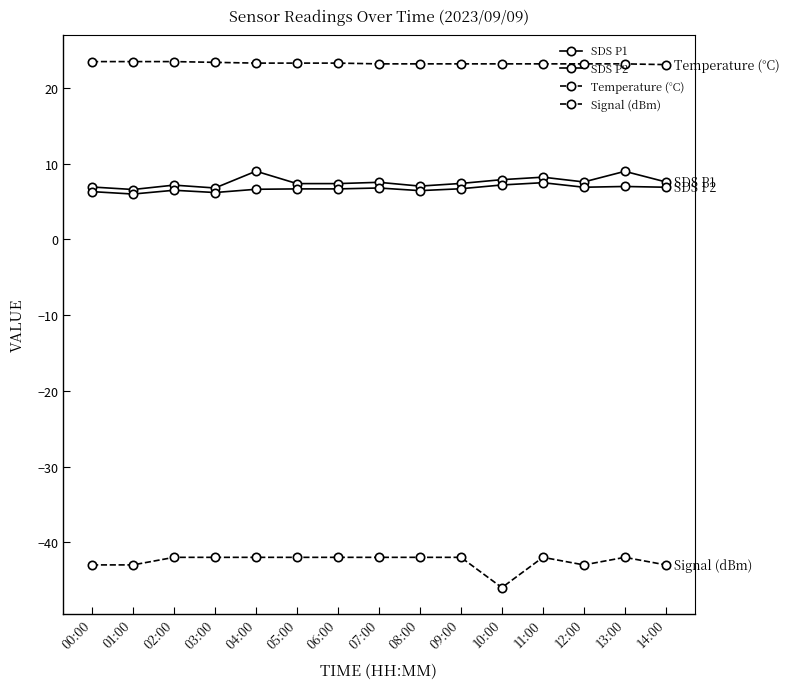

At which label does Temperature (°C) reach its peak?

00:00